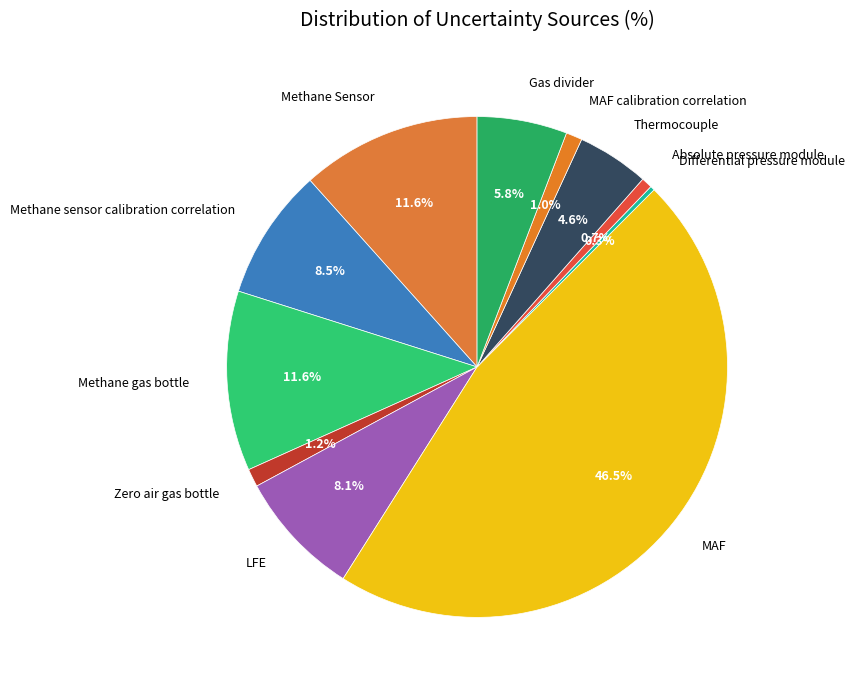

To the nearest percent, what is the average slice percentage?

9%